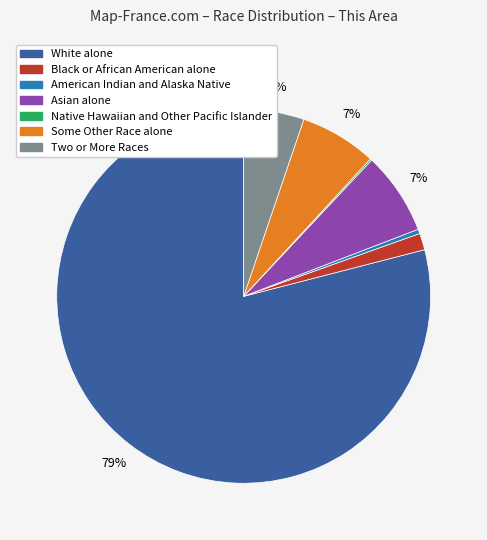

To the nearest percent, what is the average slice percentage?

14%